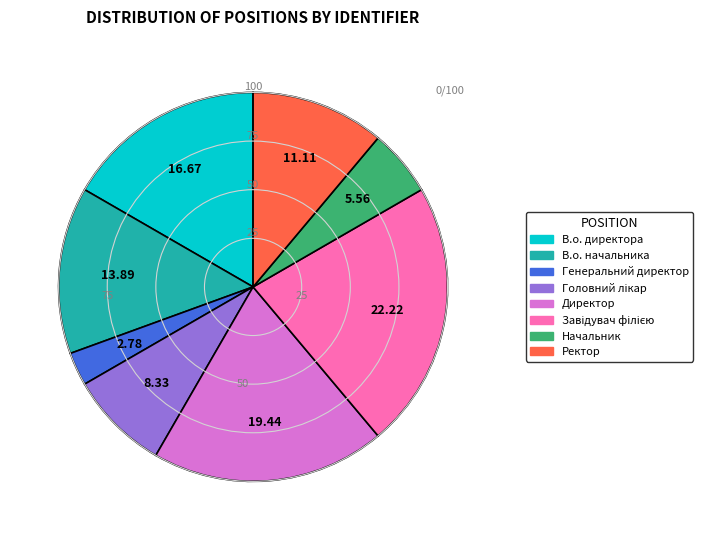

Which has a higher value, В.о. директора or Генеральний директор?

В.о. директора